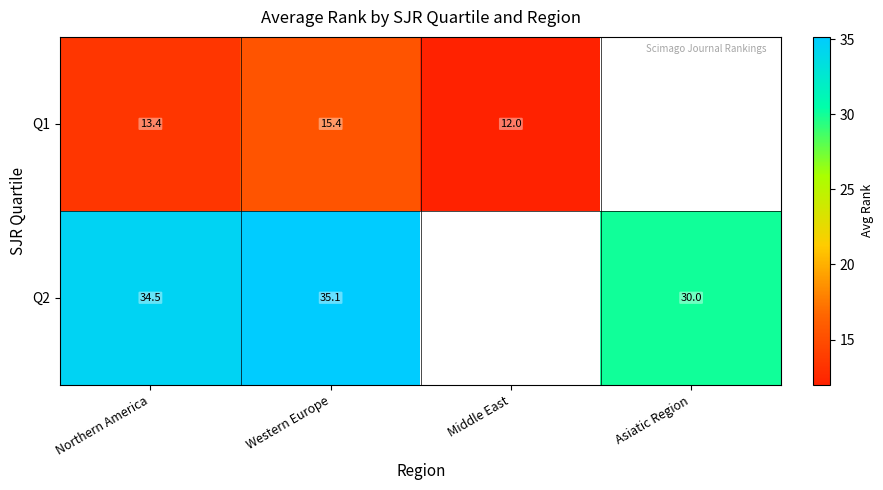

Is the value of Q2 at Asiatic Region greater than the value of Q1 at Northern America?

Yes